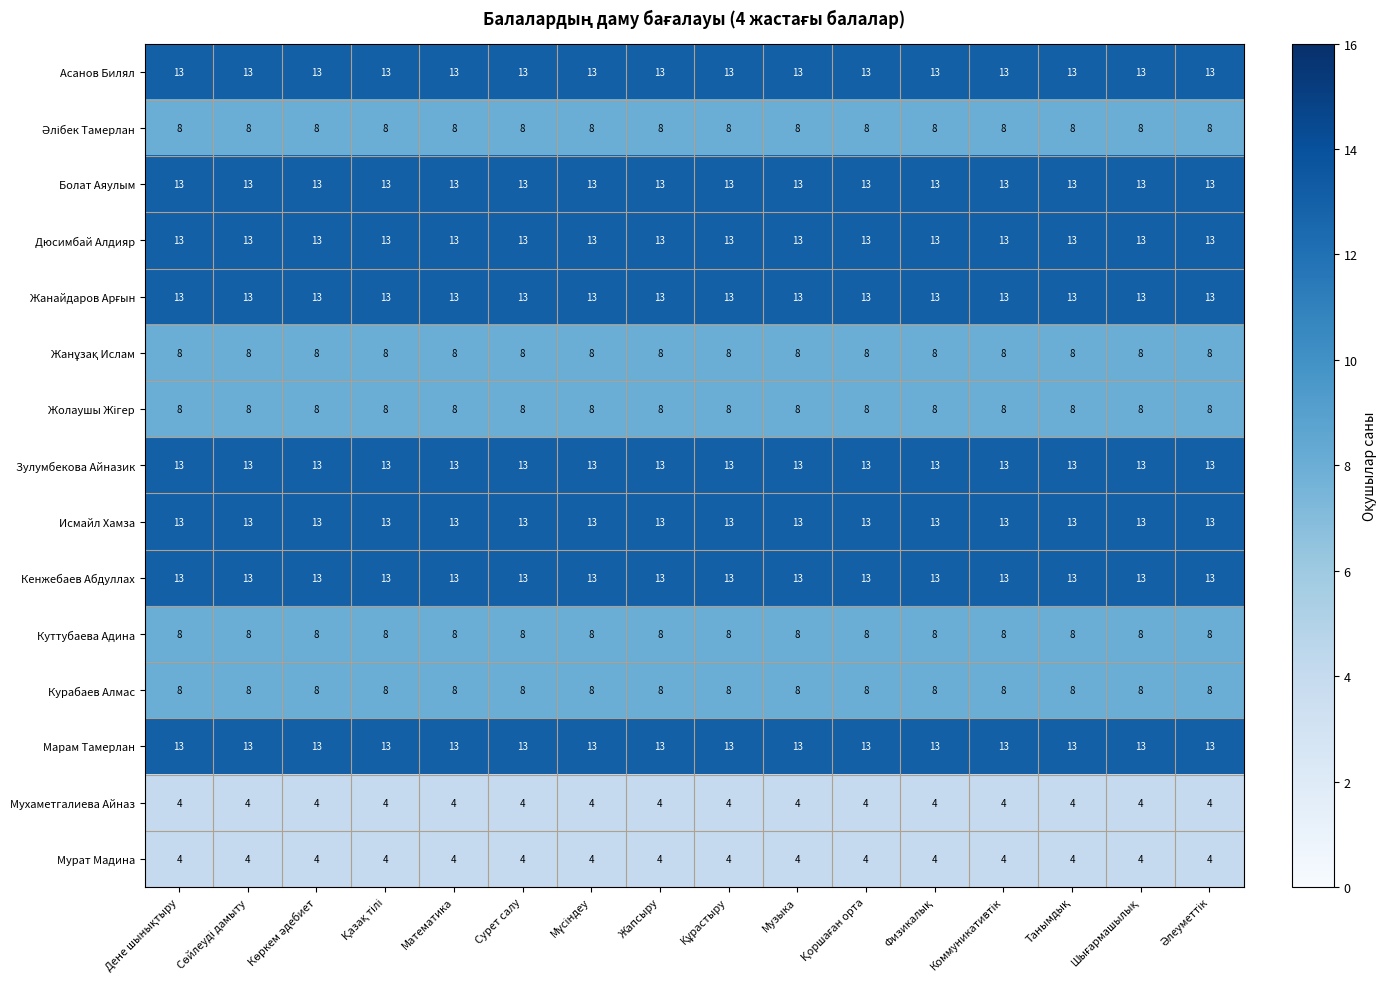

What is the spread (max minus min) of values at Сурет салу?

9